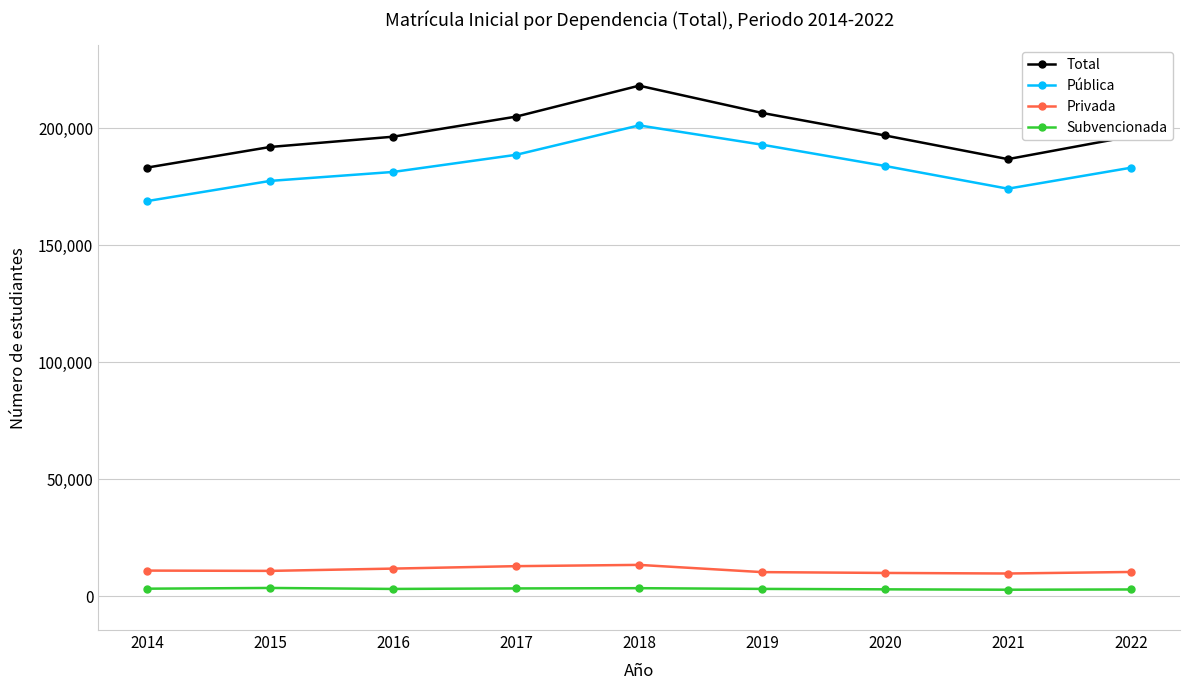

What is the highest value of the Privada series?

13464